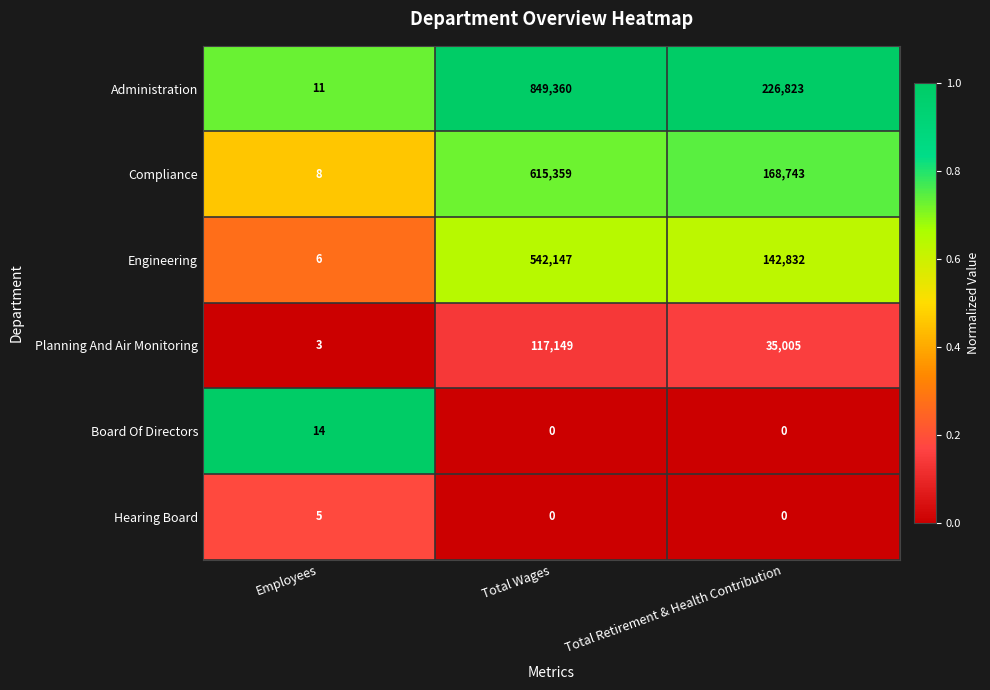

Which series has the largest total across all categories?

Administration